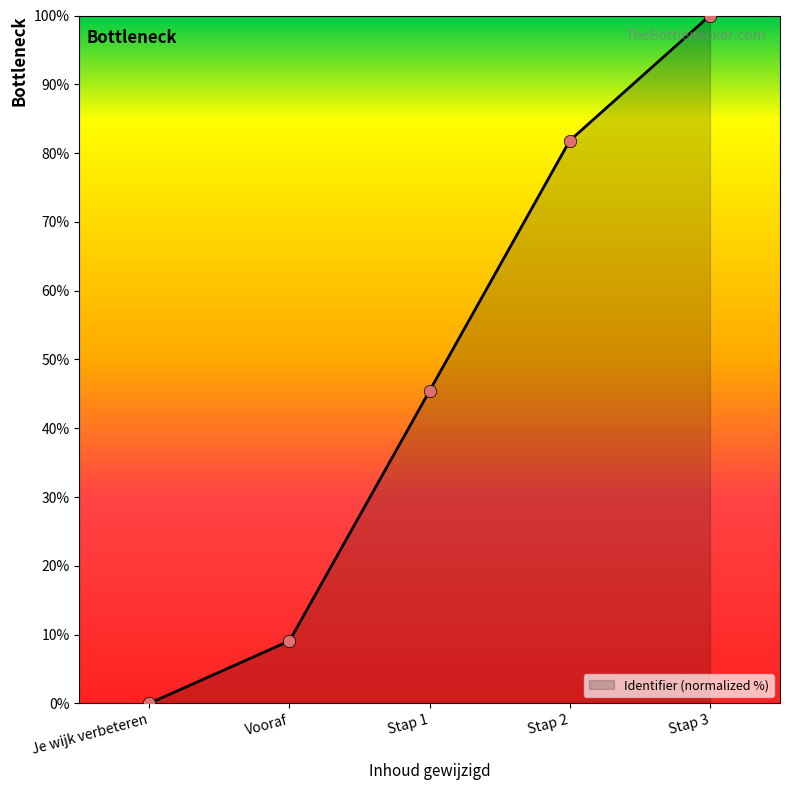

Between Stap 3 and Stap 1, which is larger?

Stap 3